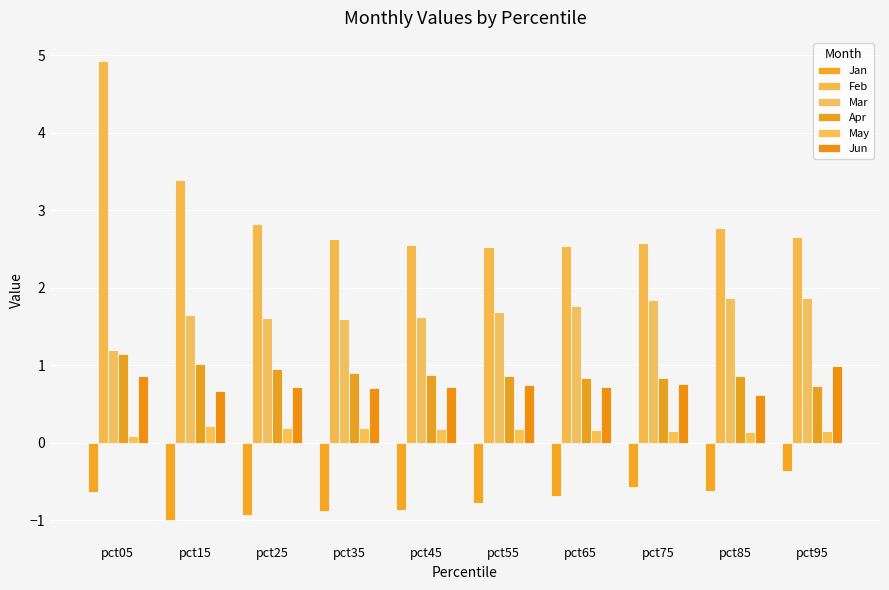

Does the chart contain any negative values?

Yes